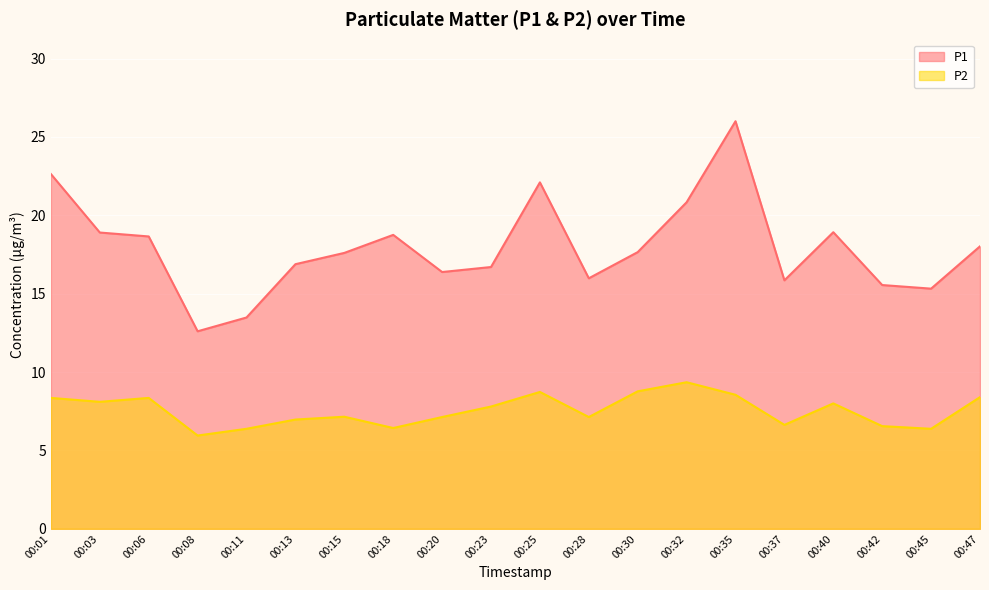

What is the difference between the highest and lowest values at 00:15?

10.5